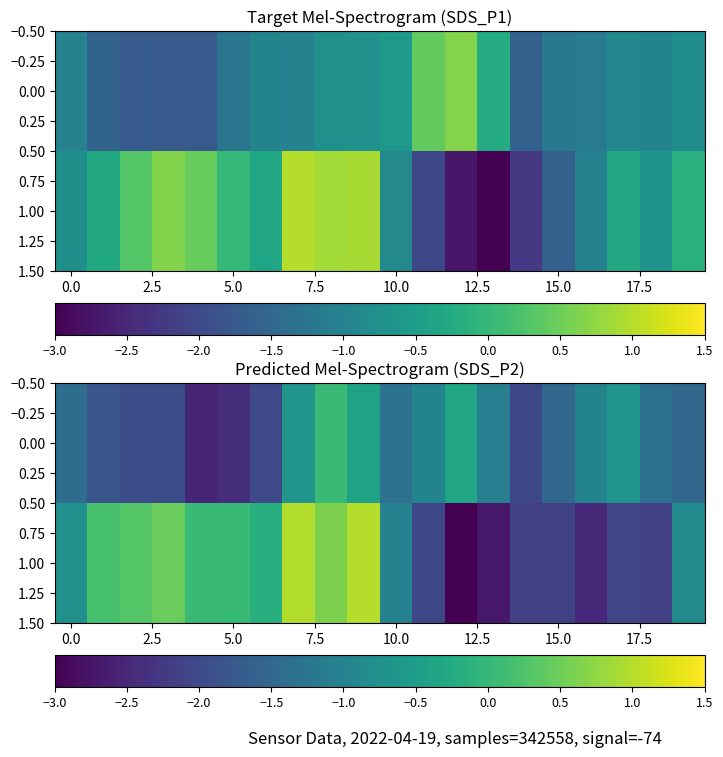

How many negative values does the 1.00 series have?

12